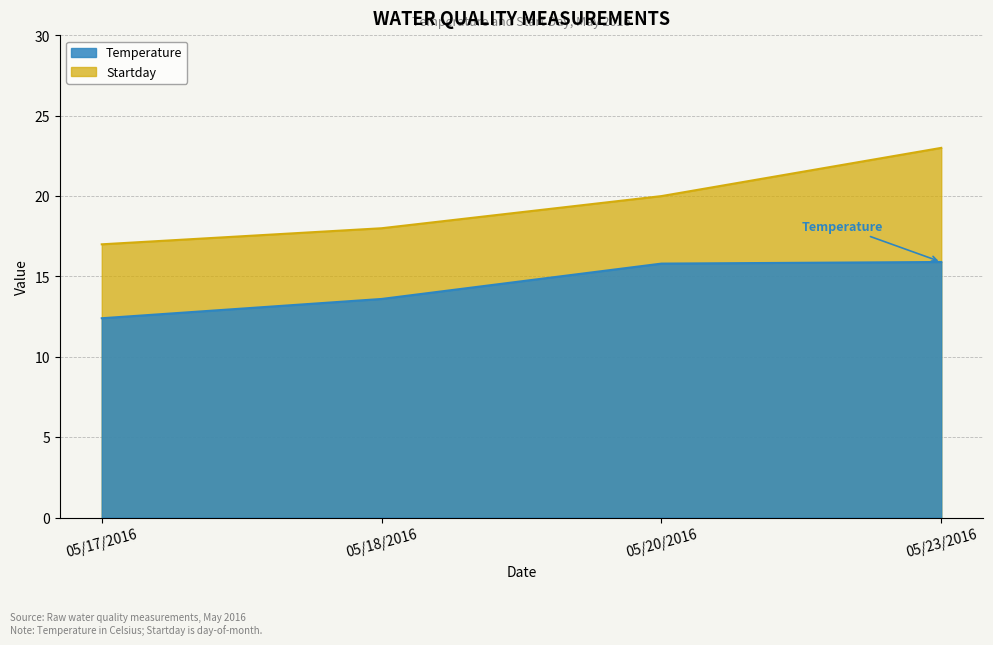

Rank the series by their maximum value, from highest to lowest.

Startday, Temperature